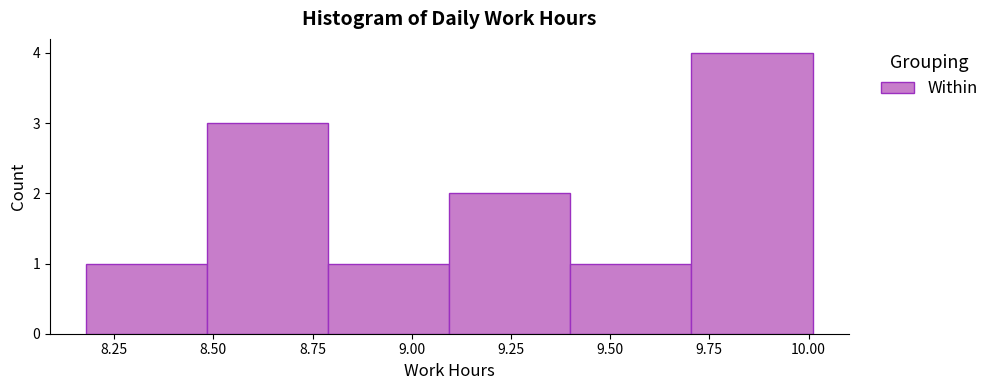

How tall is the bar that spans 9.705 to 10.010 on the x-axis? Neither the bar edges nor the heights are printed on the chart, so give them approximately, as read against the axes.

4